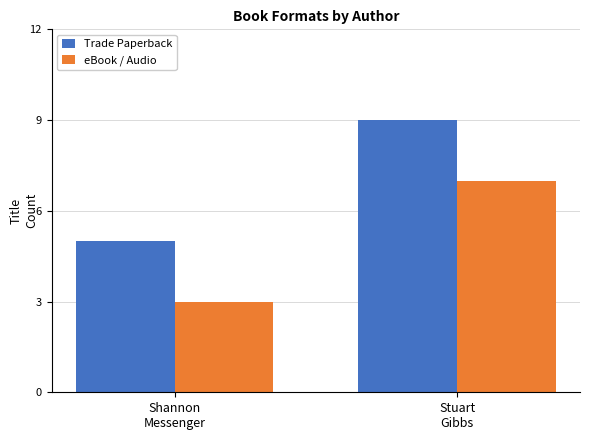

What is the average value of the Trade Paperback series?

7